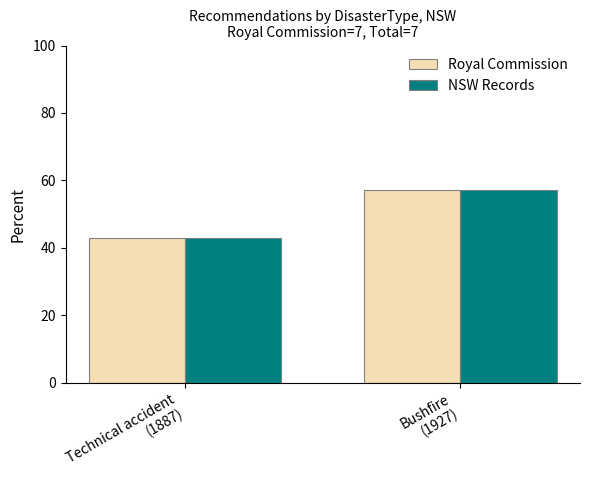

Rank the categories by NSW Records value from highest to lowest.

Bushfire
(1927), Technical accident
(1887)